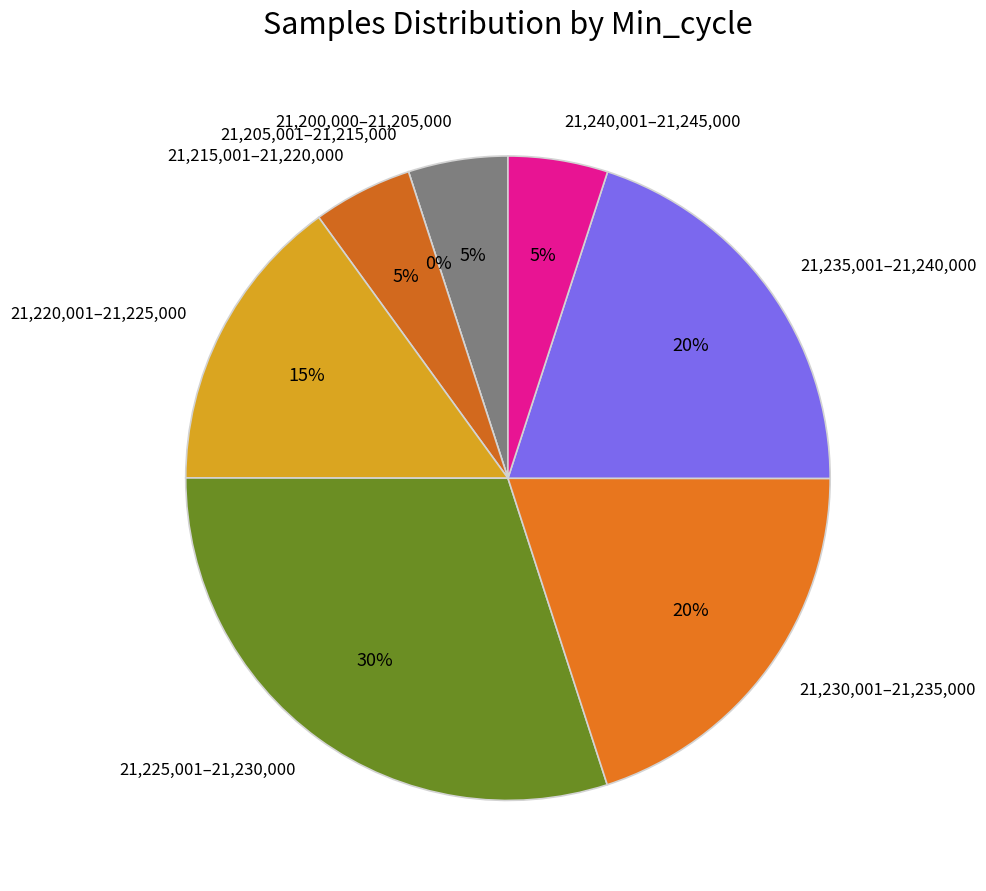

Is 28 the majority of the pie?

No